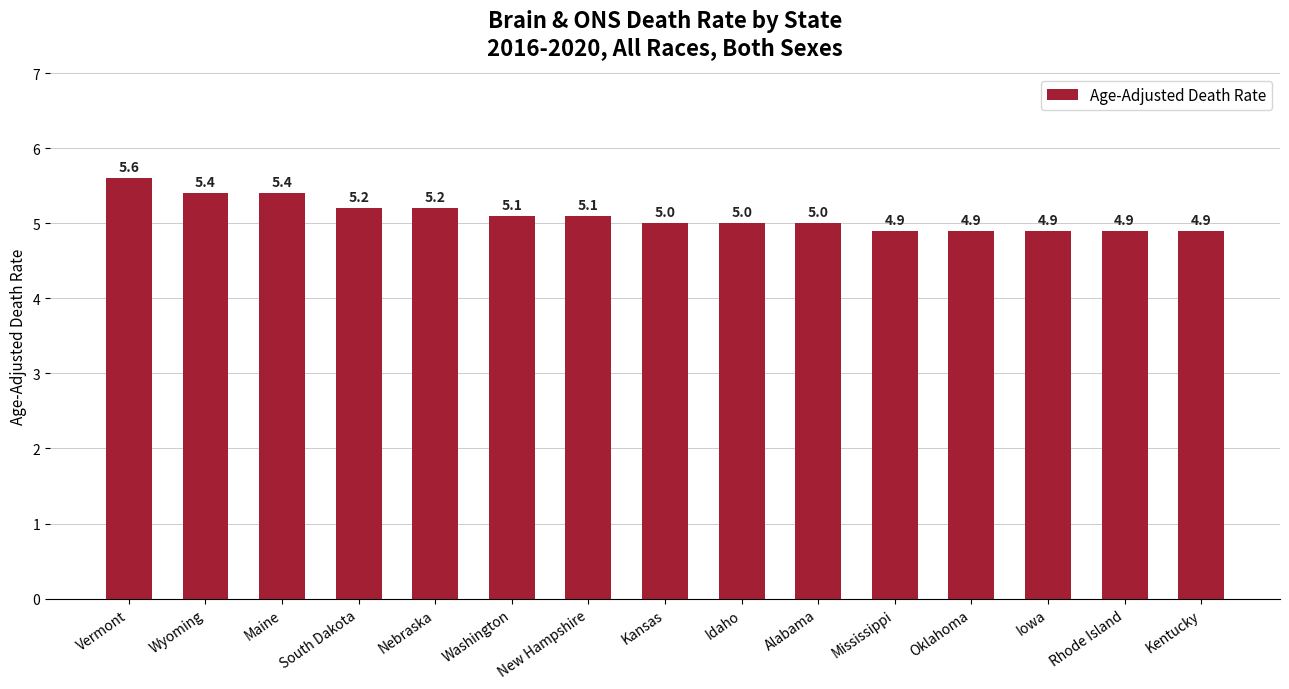

What is the value of the 12th bar from the left?

4.9